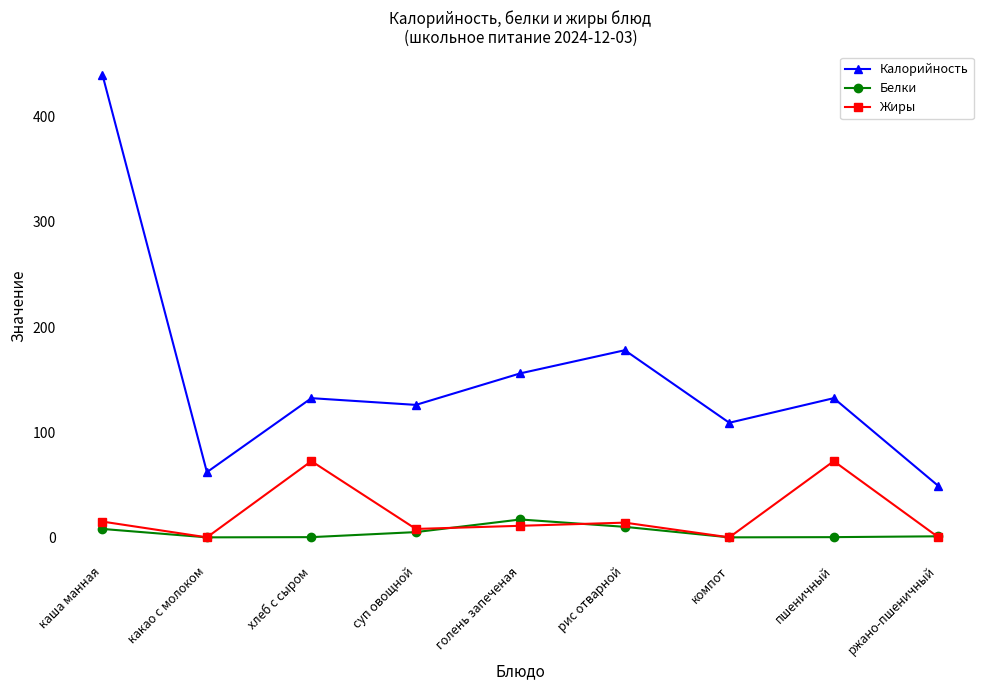

True or false: Калорийность and Жиры intersect in this chart.

False